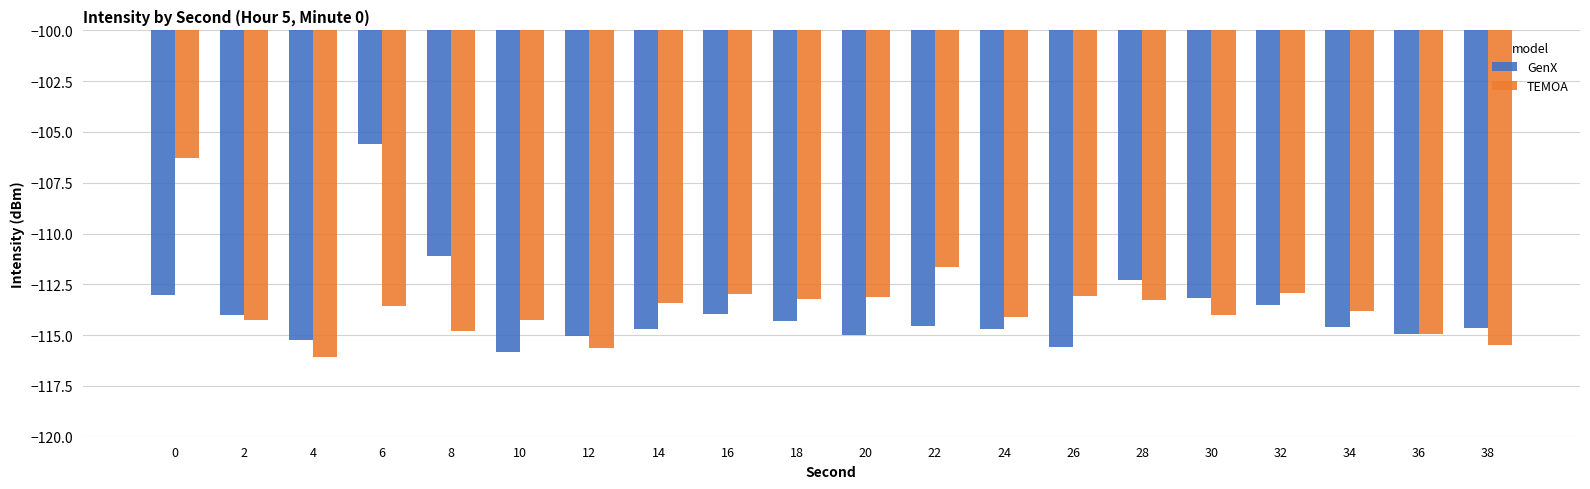

What is the difference between the GenX values at 30 and 2?

0.9